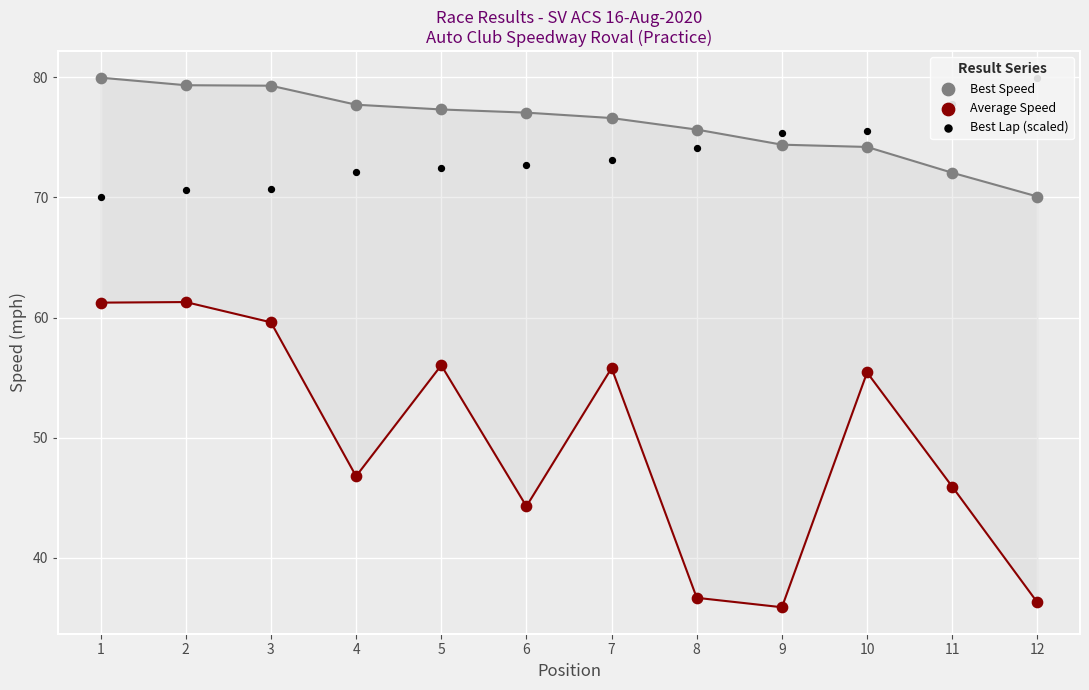

What are all the series names shown in the legend?

Best Speed, Average Speed, Best Lap (scaled)